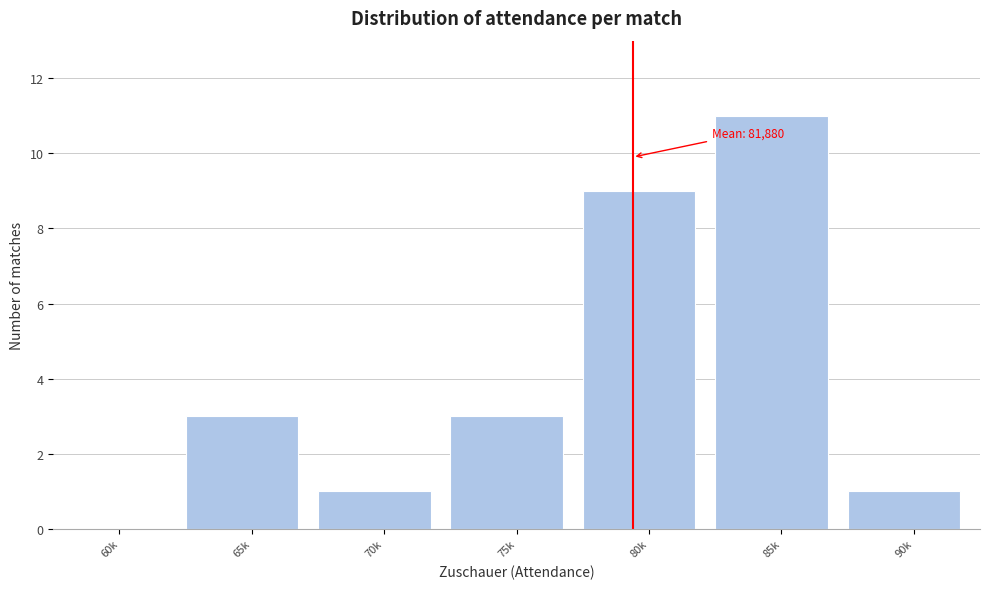

Reading left to right, transcribe all the data shown in this chart.

60k=0	65k=3	70k=1	75k=3	80k=9	85k=11	90k=1